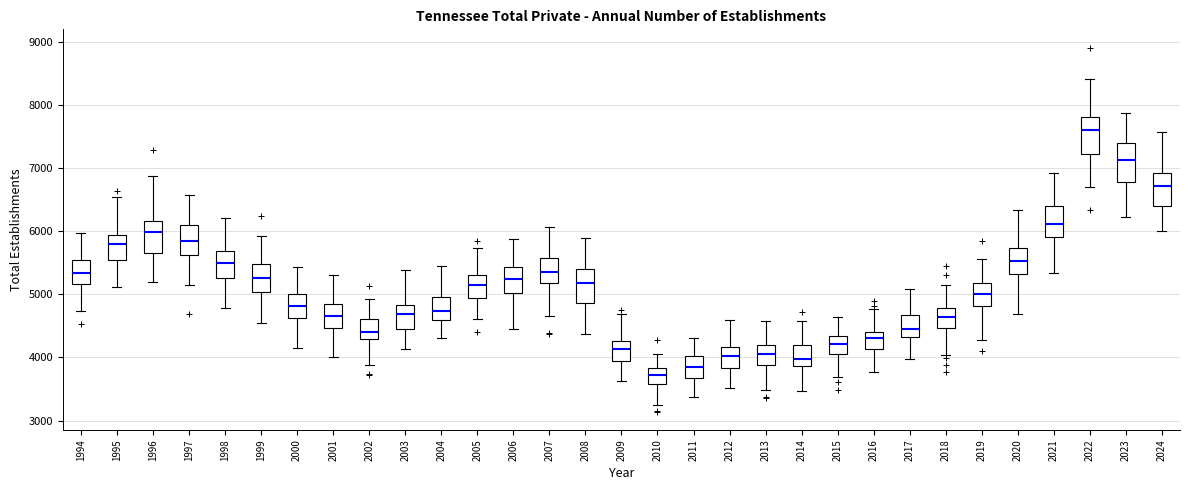

Which box's median line is the highest?

2022